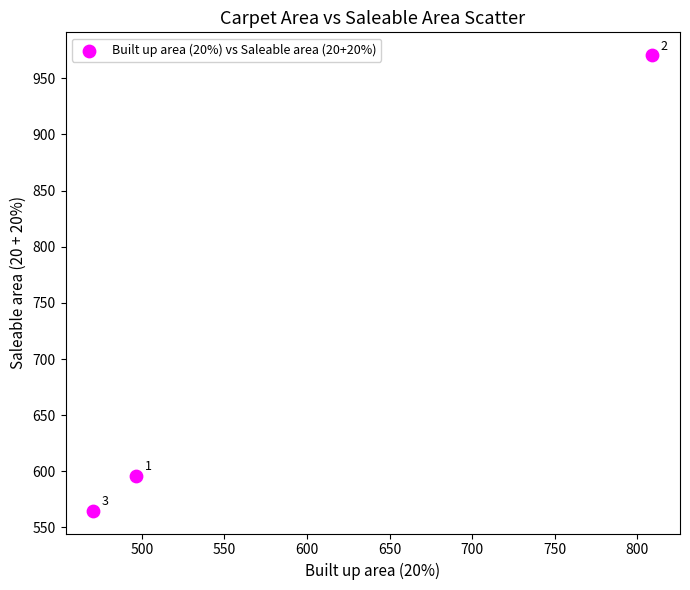

What is the average Y value?

710.5